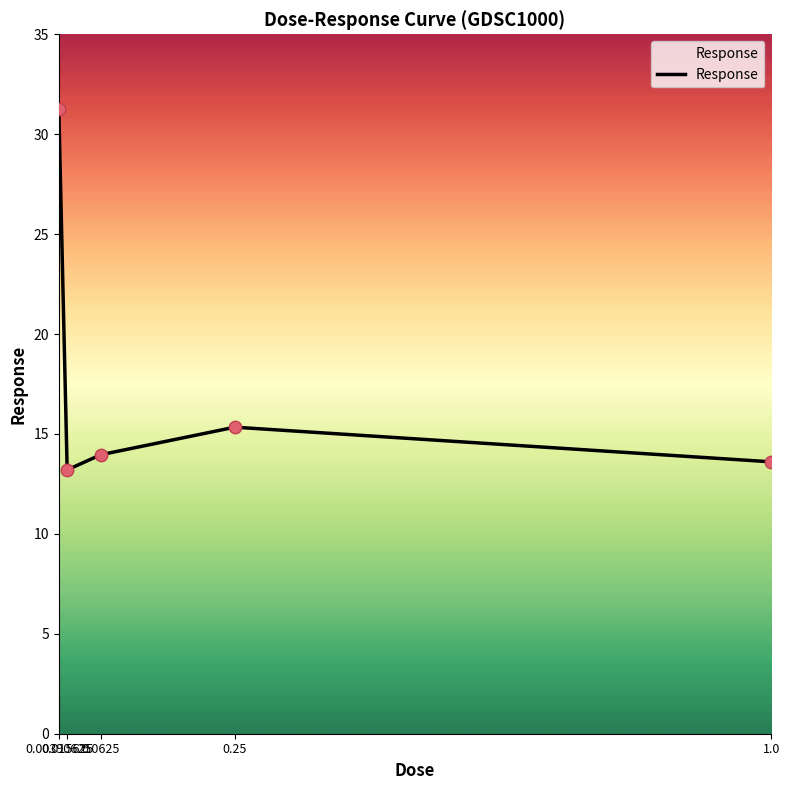

What is the change in value from 0.0625 to 0.25?

+1.4